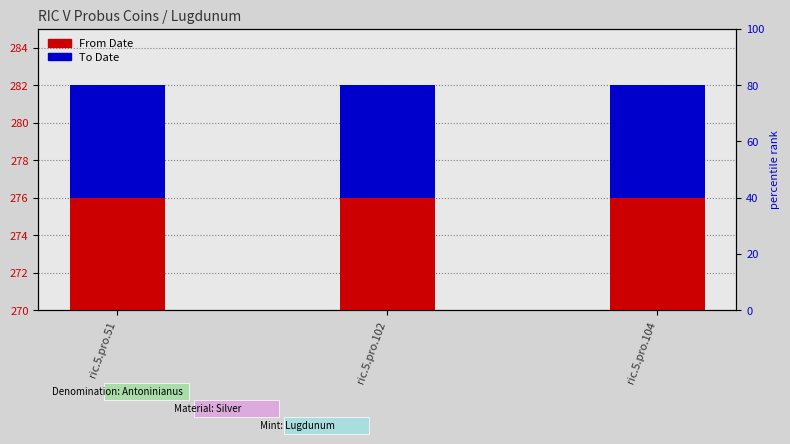

How many data points does each series have?

3